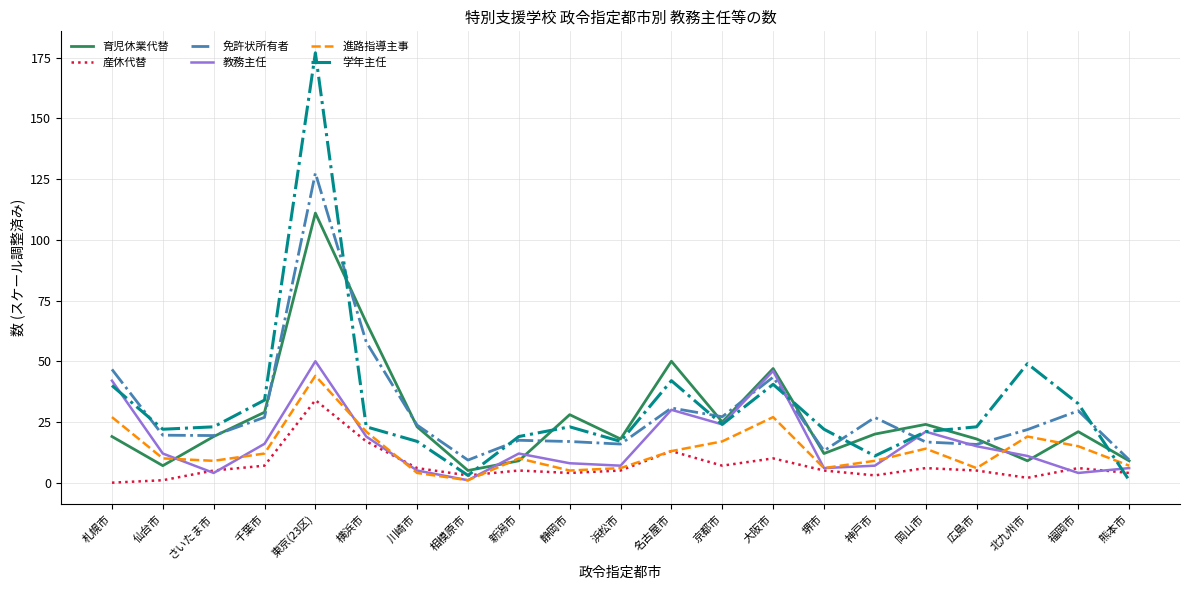

At 仙台市, list the series in order from smallest to largest.

産休代替, 育児休業代替, 進路指導主事, 教務主任, 免許状所有者, 学年主任